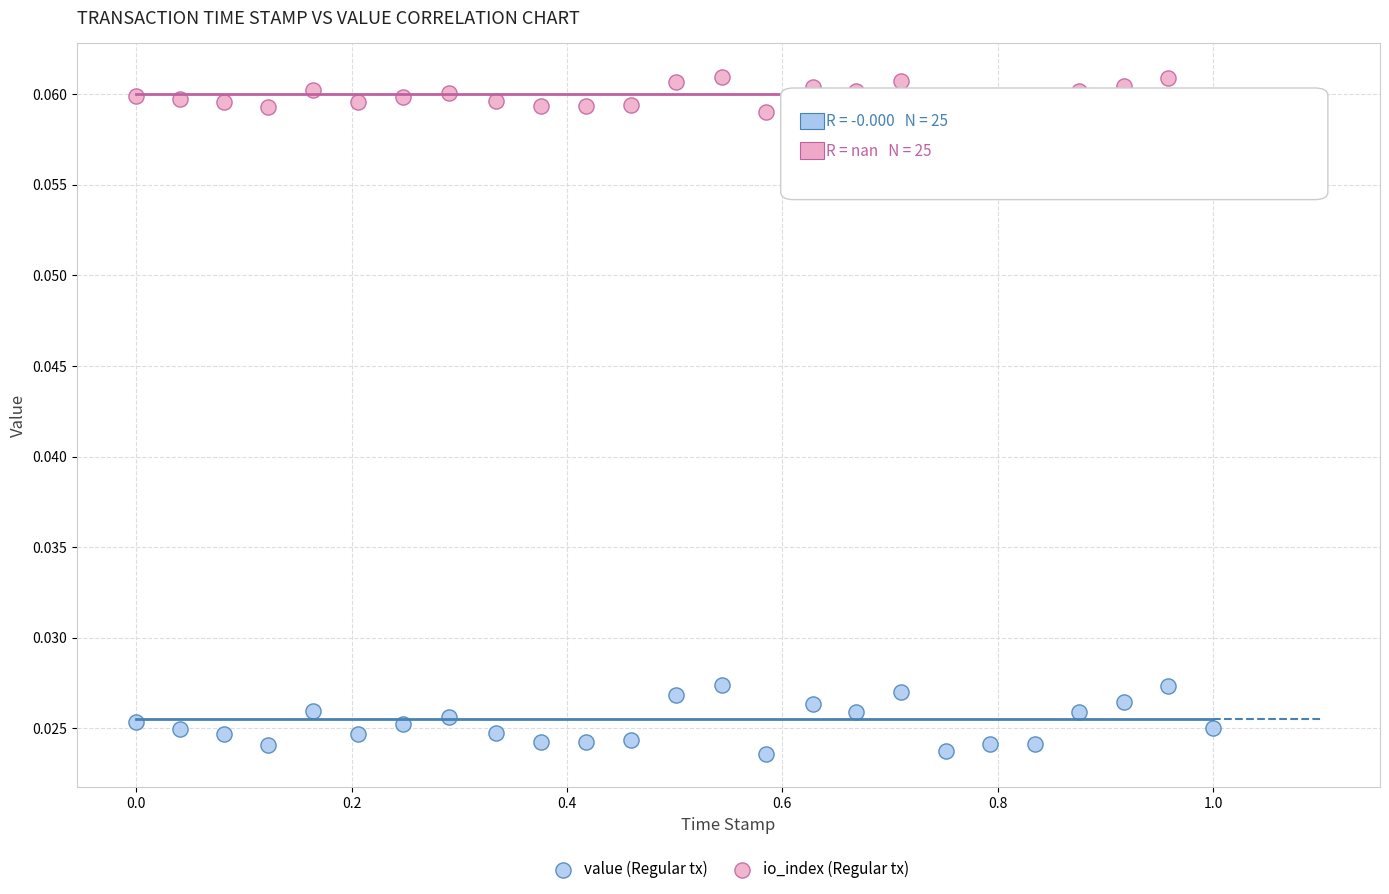

Across all data points, what is the range of X values (max minus min)?

1.0